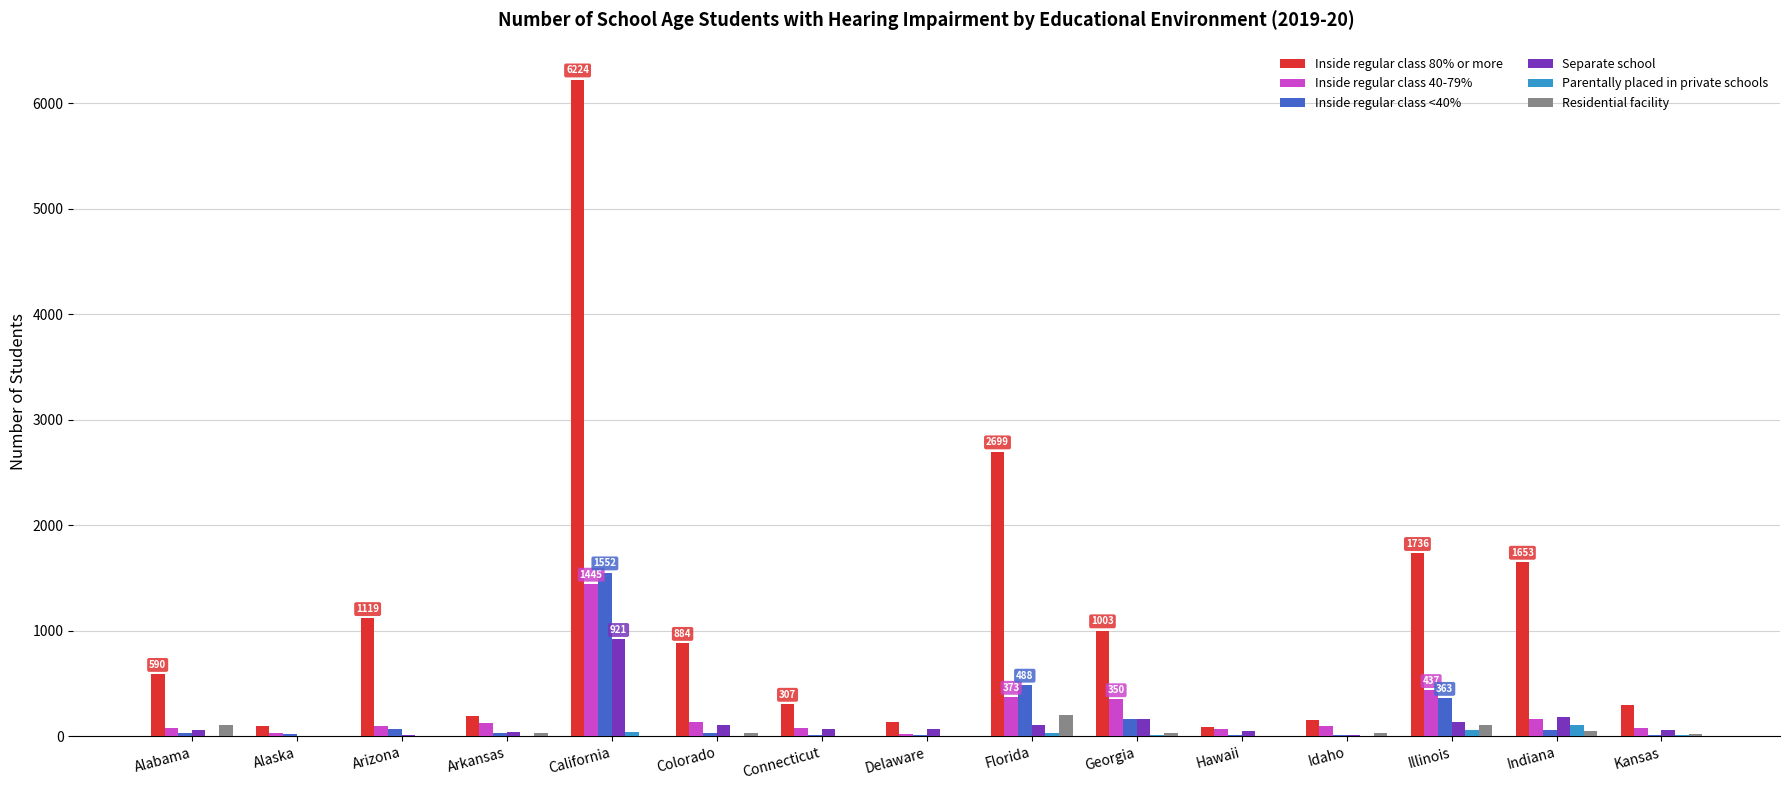

Which series has the largest total across all categories?

Inside regular class 80% or more